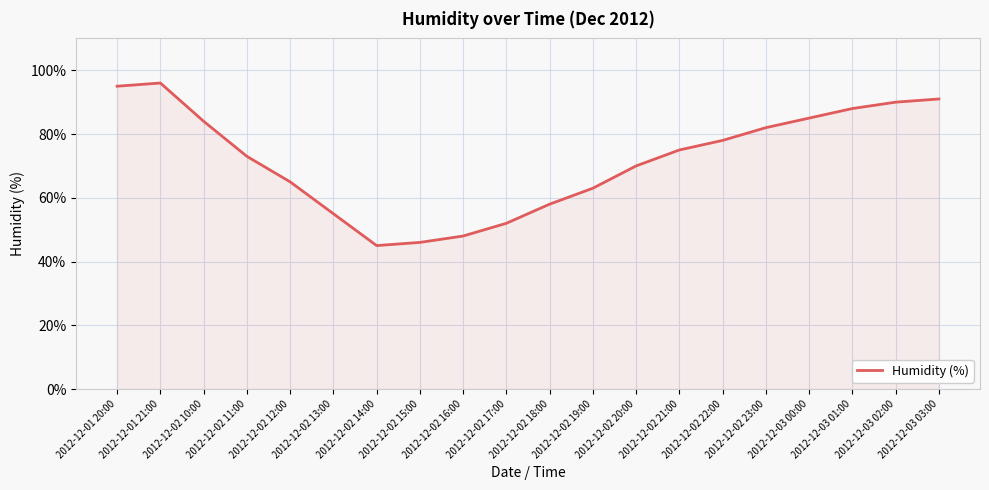

True or false: the data shows 92 at 2012-12-02 17:00.

False